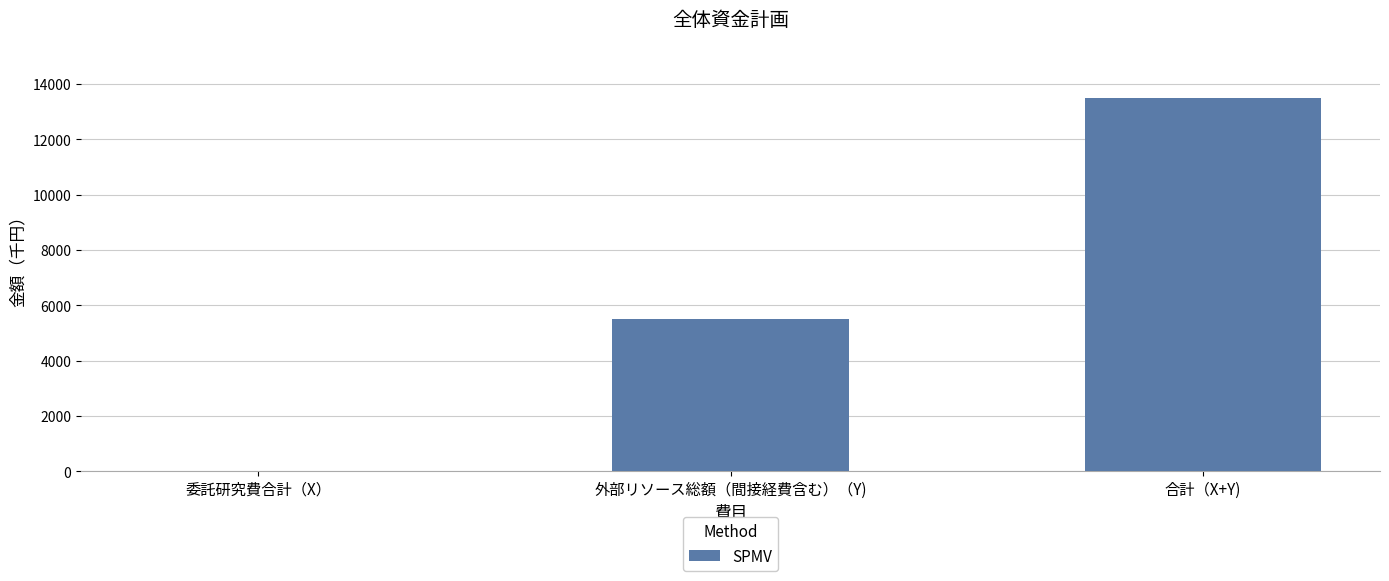

At which label is the value closest to 6750?

外部リソース総額（間接経費含む）（Y)